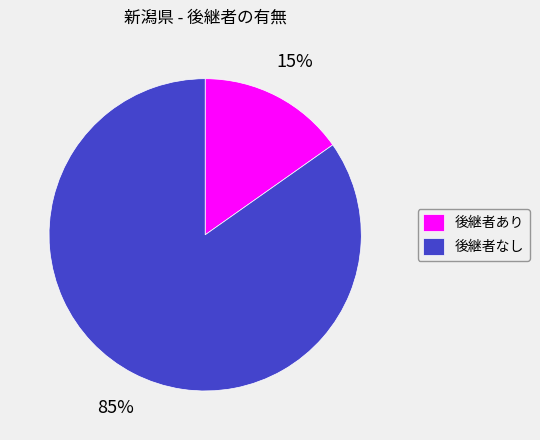

Which category has the smallest portion of the pie?

後継者あり